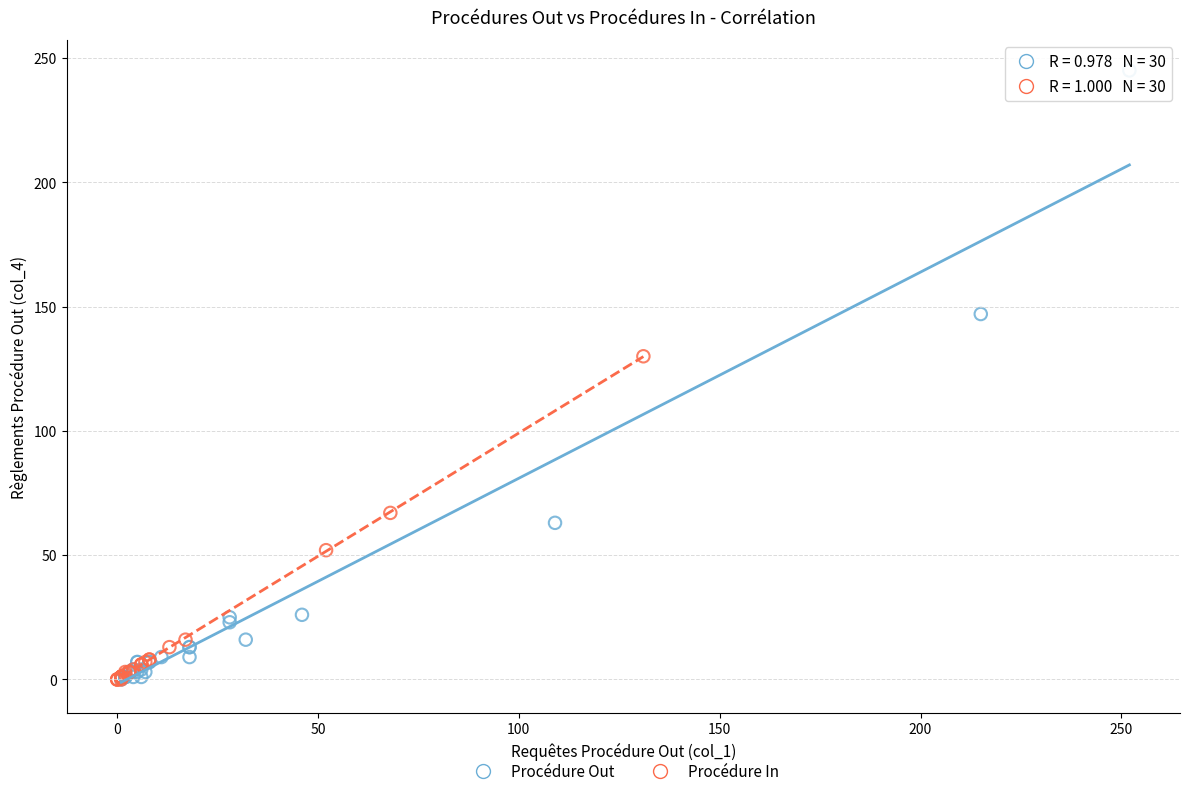

Which series contains the highest Y value?

Procédure Out